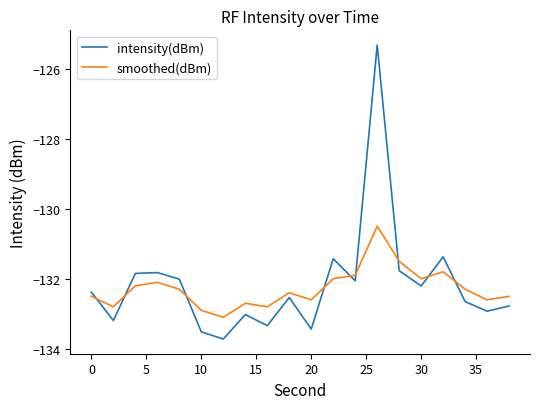

At how many categories does at least one series exceed -130?

1